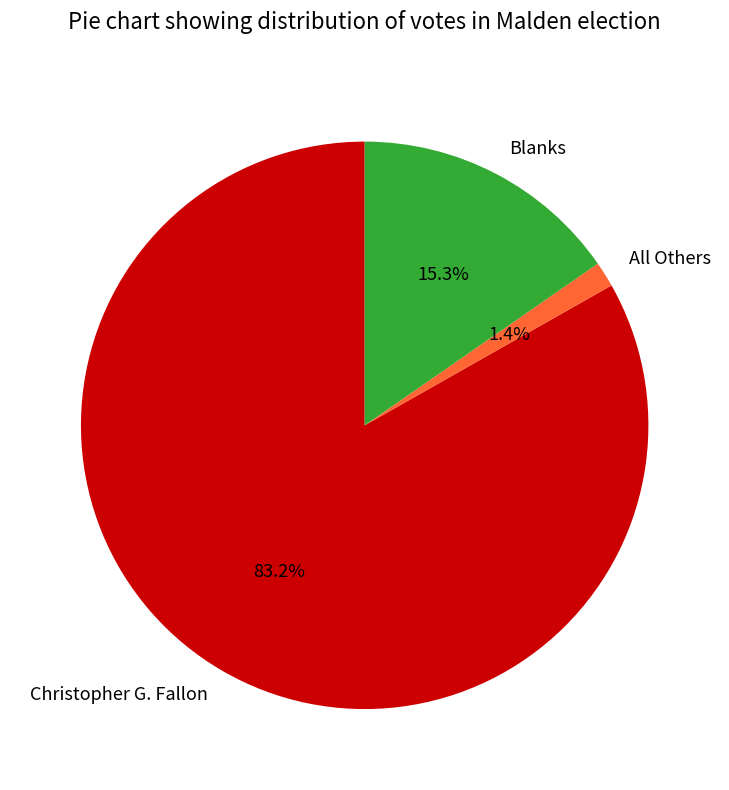

Which category has the biggest portion of the pie?

Christopher G. Fallon